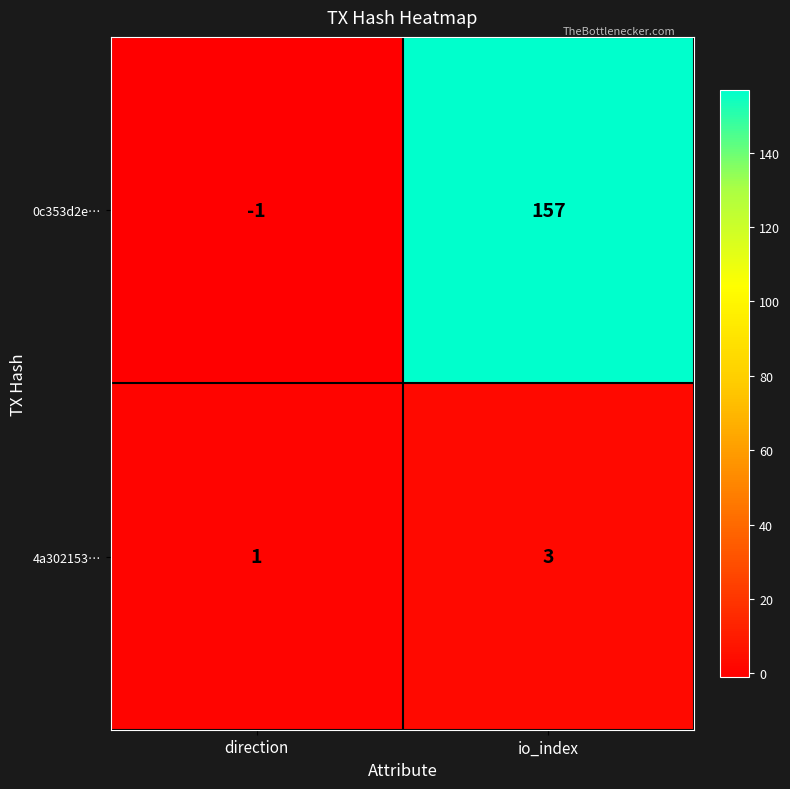

Rank the series by their average value, from highest to lowest.

0c353d2e…, 4a302153…